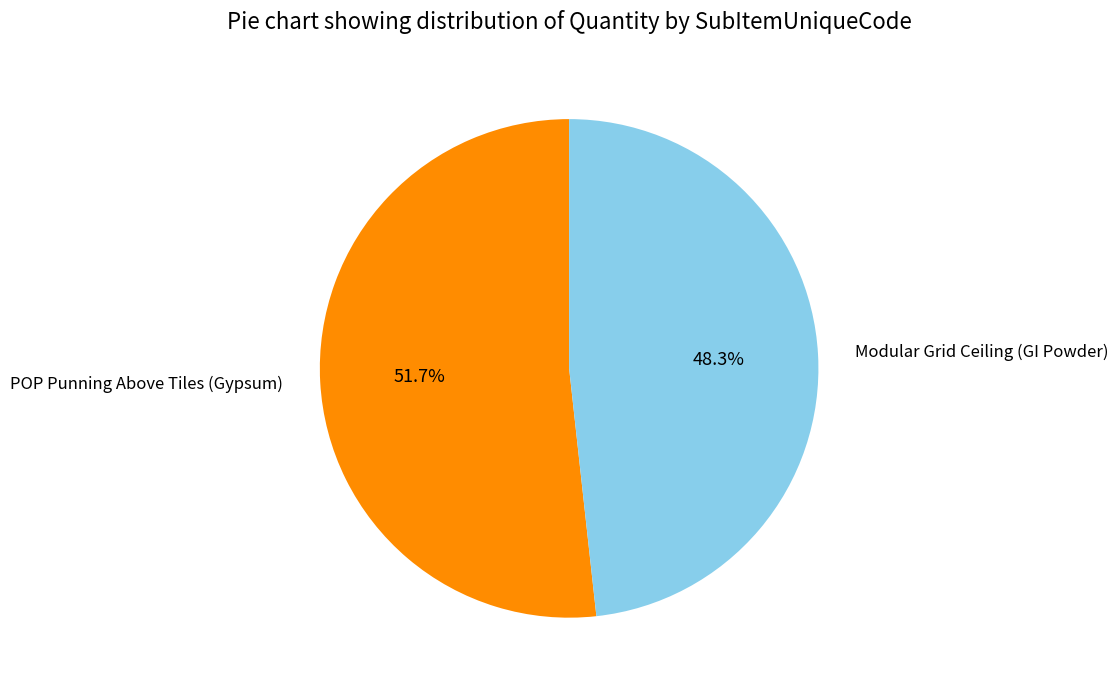

Is there a majority slice in this chart?

Yes